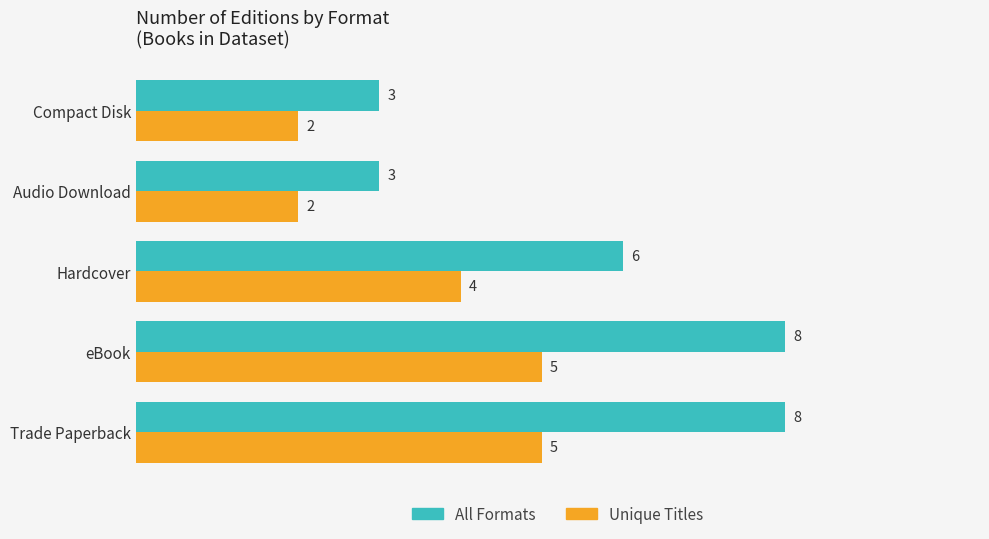

What is the highest value of the All Formats series?

8